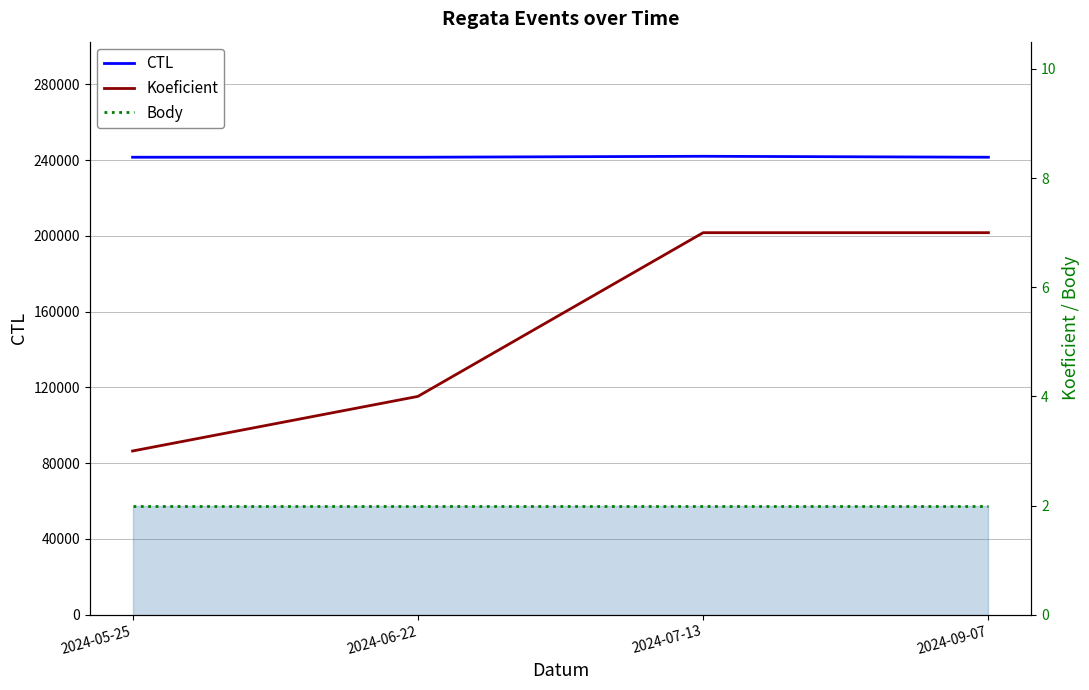

True or false: CTL and Body cross at least once.

False